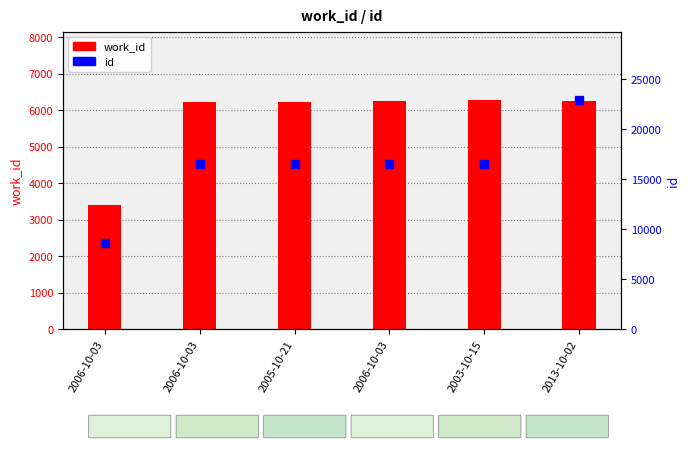

Count the number of values greater than 6243.

2